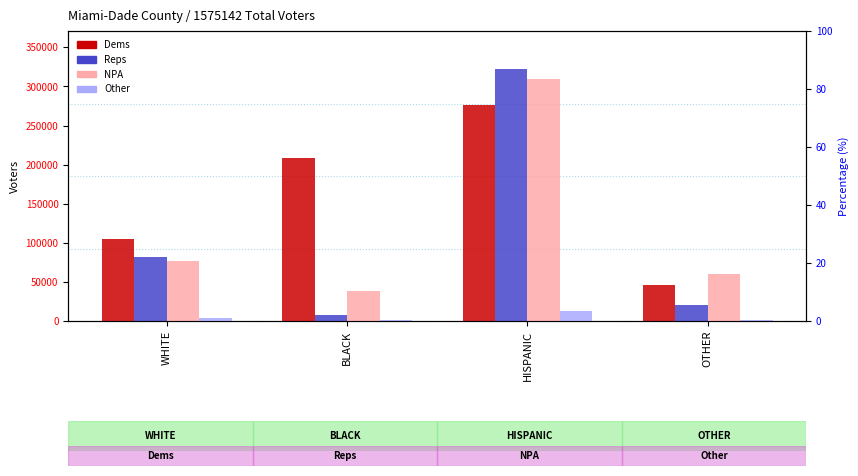

Which category has the highest value across all series?

HISPANIC